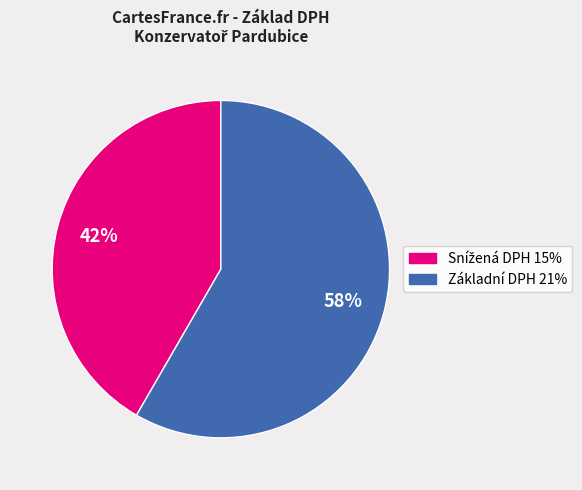

How many slices are in this pie chart?

2